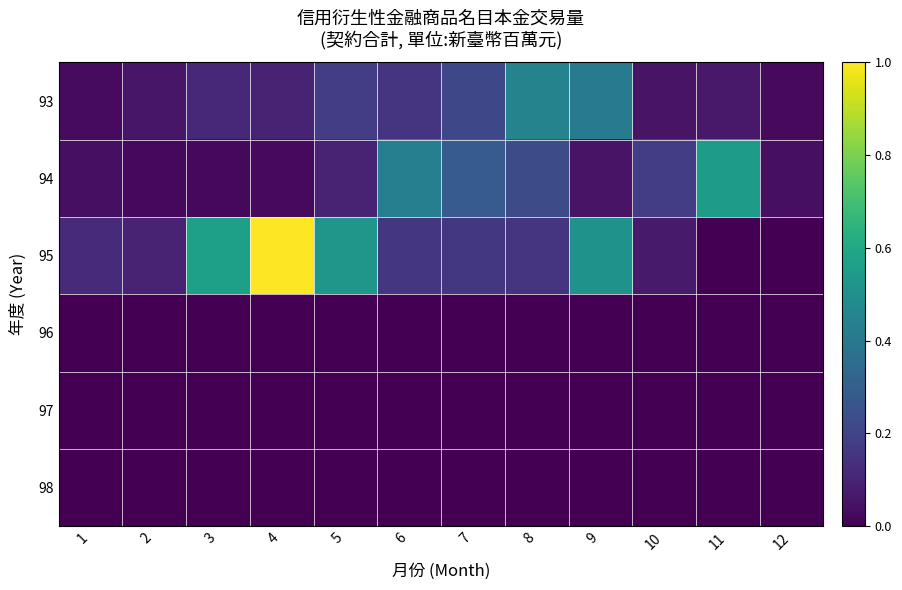

Which category has the highest value across all series?

4